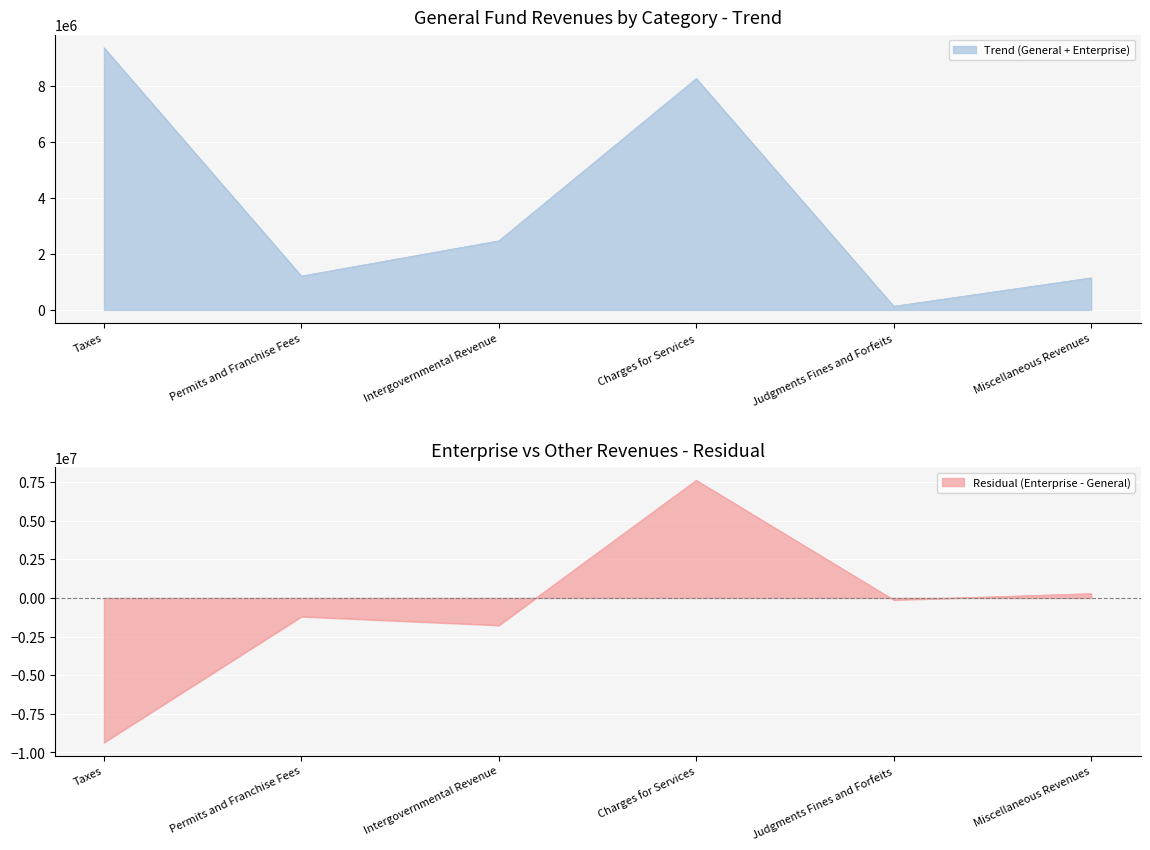

Is it true that Trend (General + Enterprise) equals 1707750 at Miscellaneous Revenues?

False